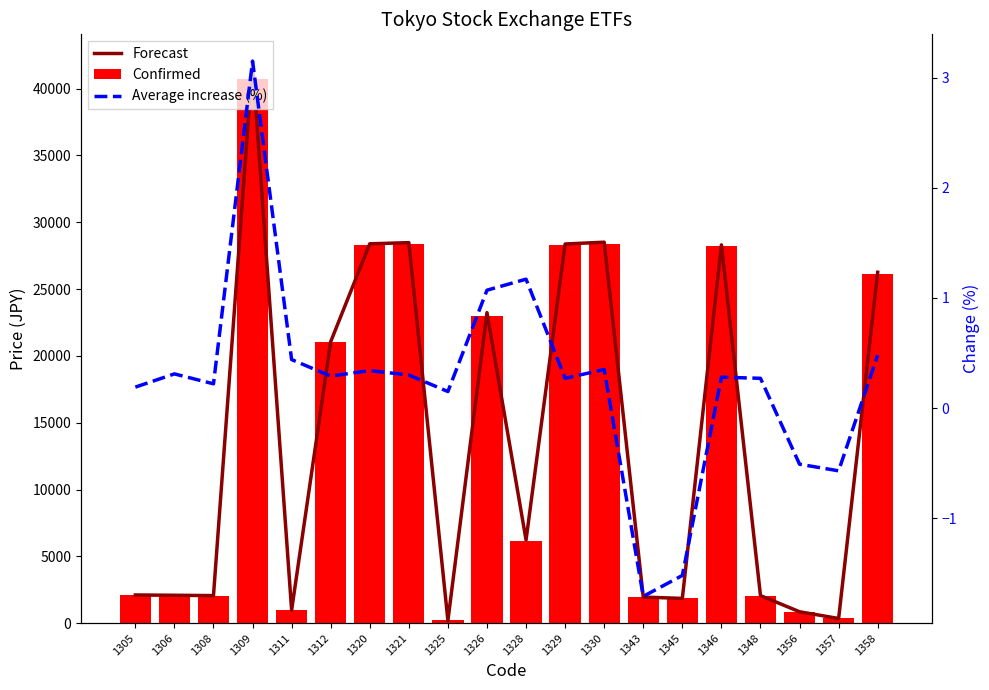

Which series has the widest spread of values?

Forecast